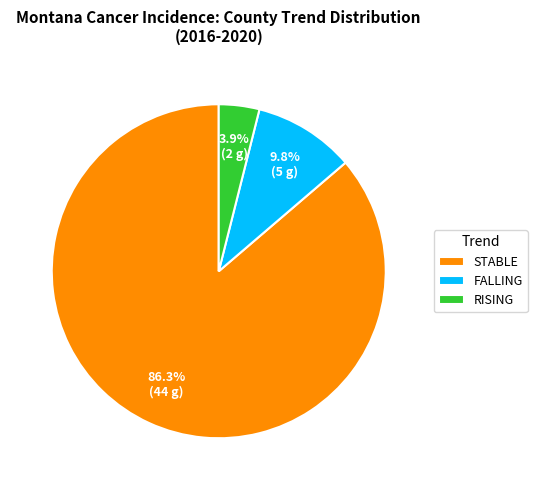

Which category has the biggest portion of the pie?

STABLE